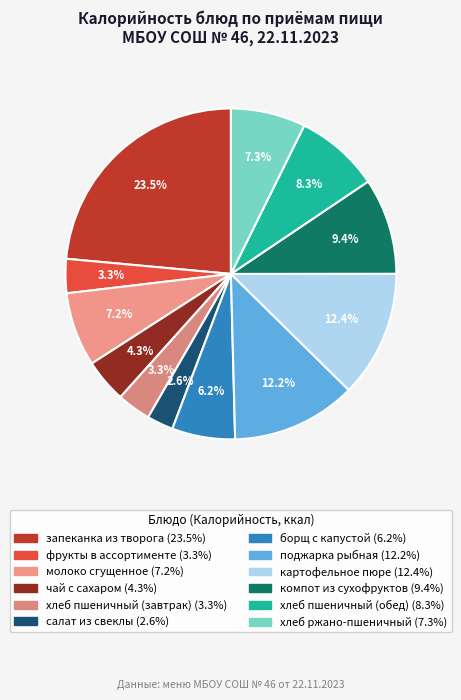

How many slices are in this pie chart?

12